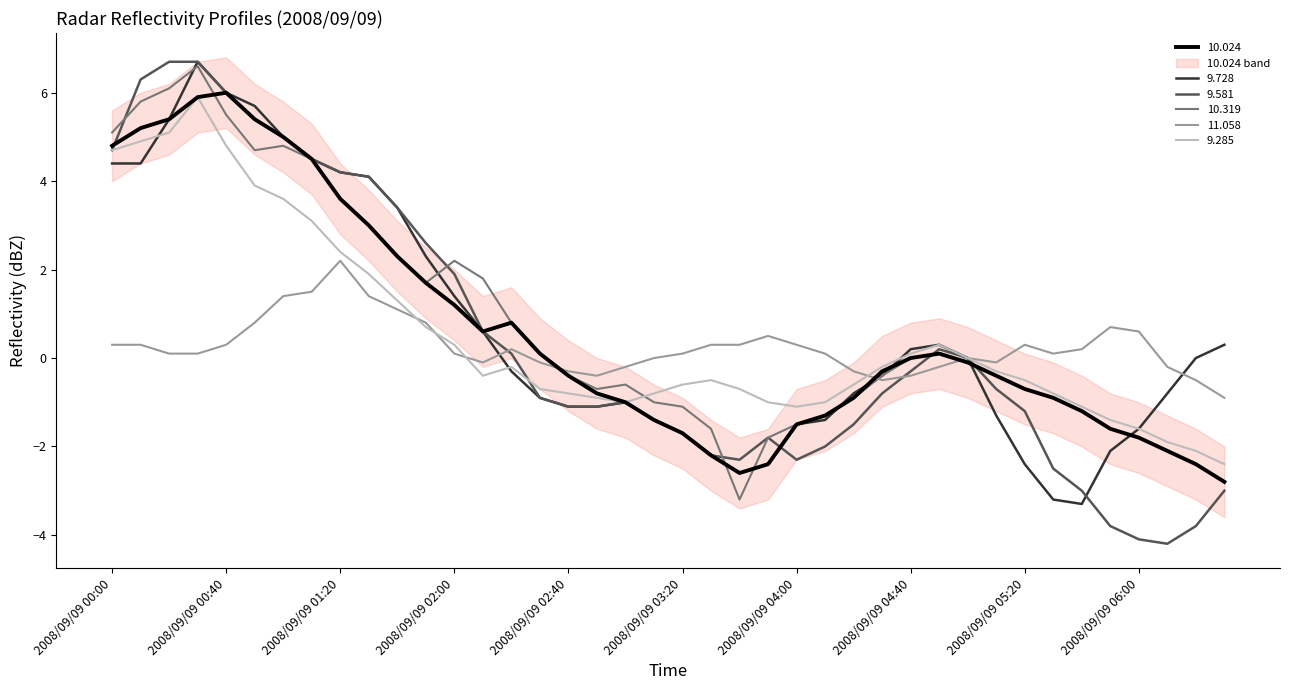

What is the difference between the 10.024 values at 2008/09/09 03:20 and 2008/09/09 03:40?

0.9